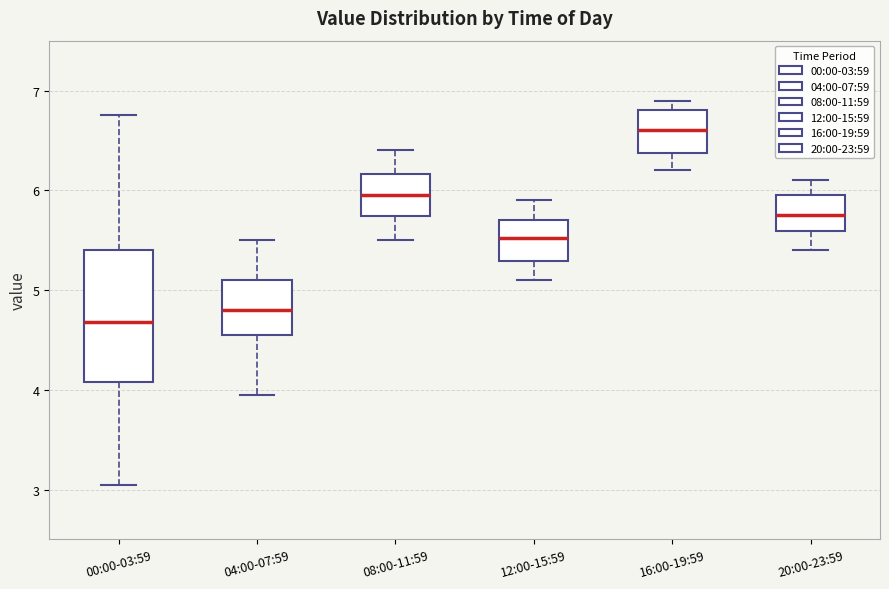

Where does the lower whisker of the box for 08:00-11:59 end on the y-axis? The values are not printed on the chart, so give them approximately, as read against the axis.

5.5